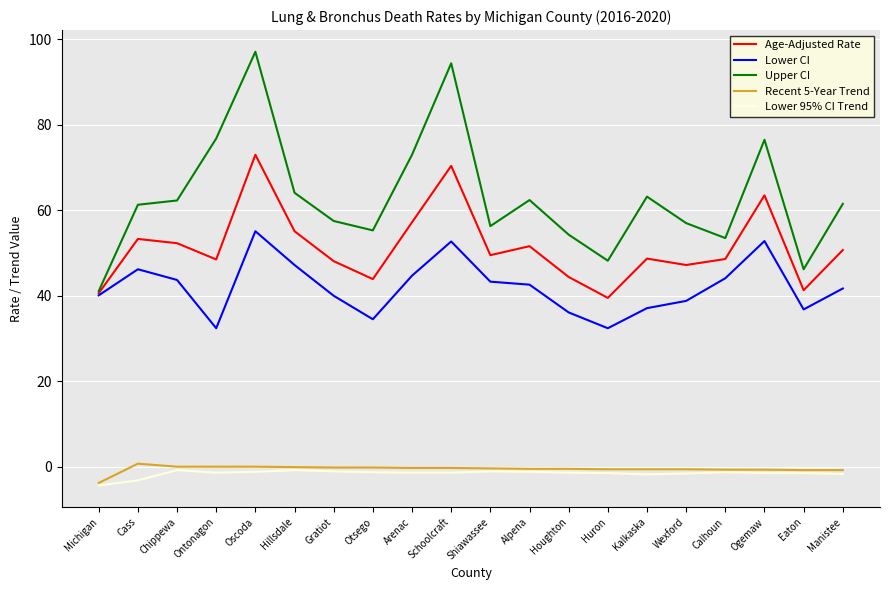

True or false: Age-Adjusted Rate and Recent 5-Year Trend intersect in this chart.

False